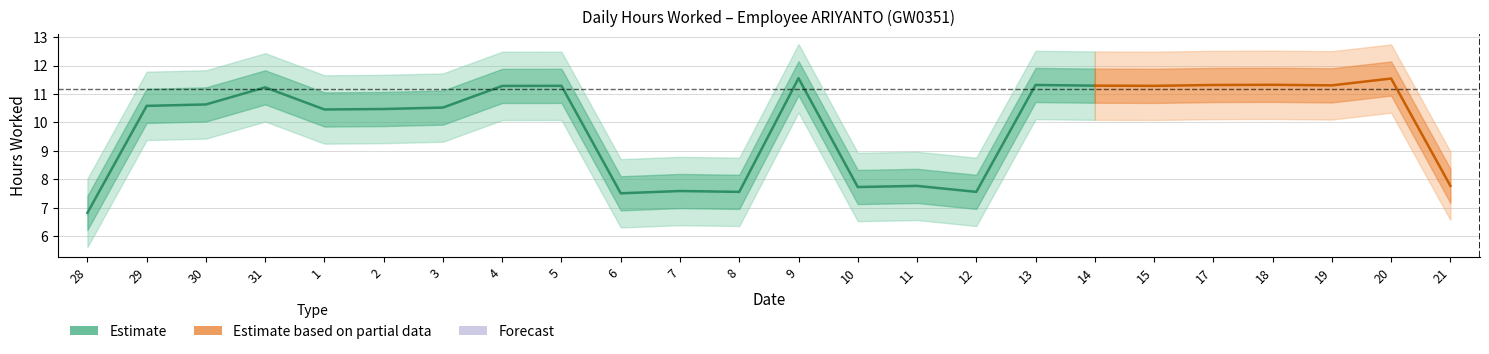

Is this an area chart (filled region under the line)?

No